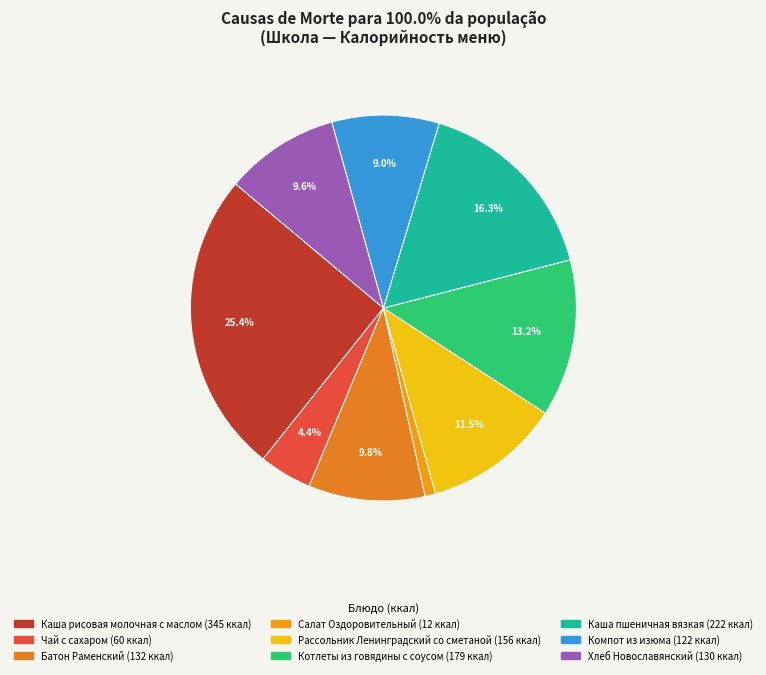

Combined, what portion of the pie is Рассольник Ленинградский со сметаной and Салат Оздоровительный?

12.4%